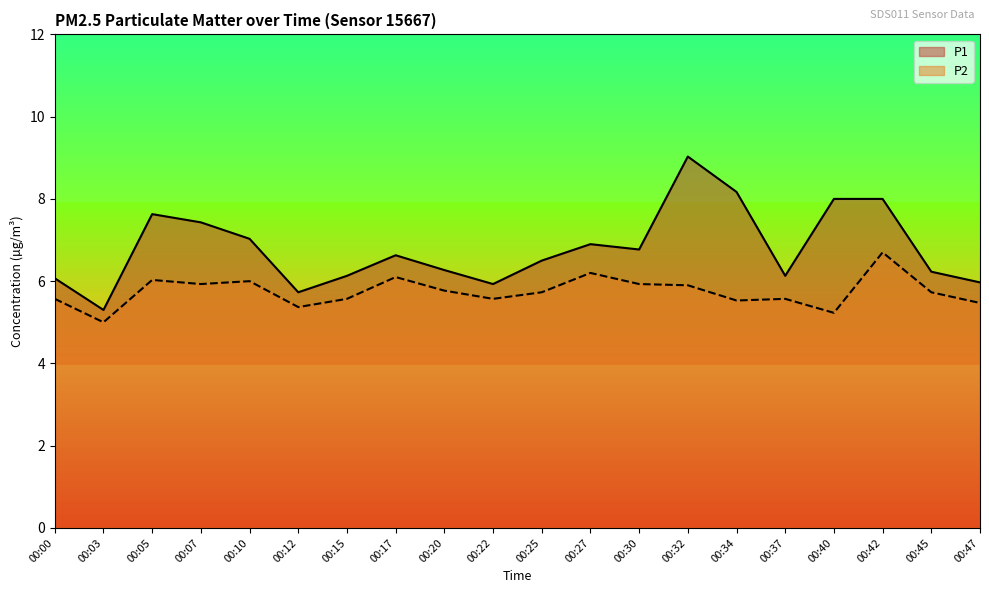

What is the total value across all series at 00:30?

12.7